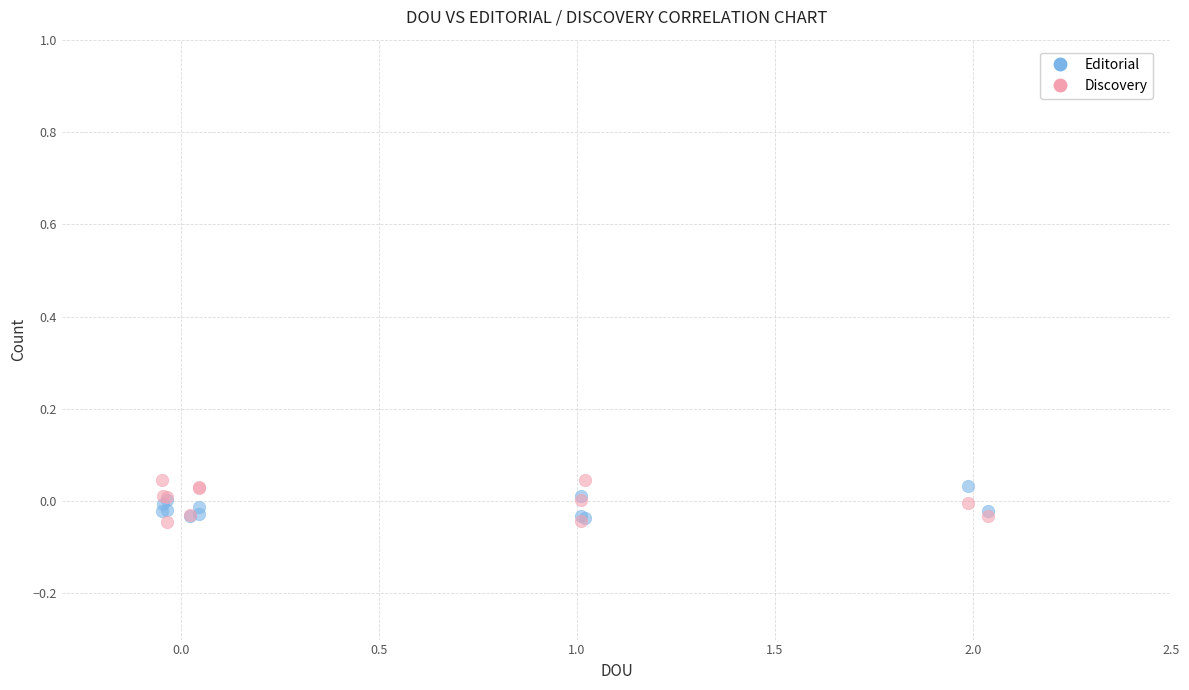

What are all the series names shown in the legend?

Editorial, Discovery